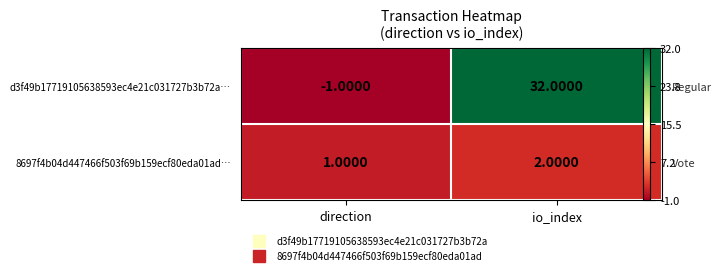

At which label does d3f49b17719105638593ec4e21c031727b3b72a… reach its minimum?

direction